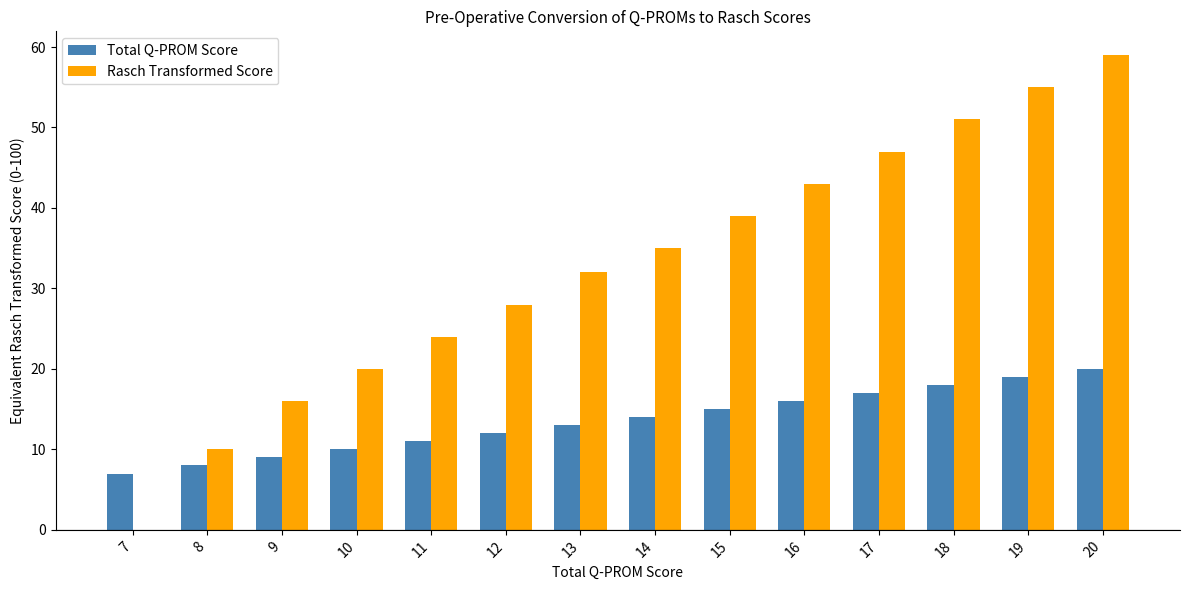

Are the bars horizontal?

No